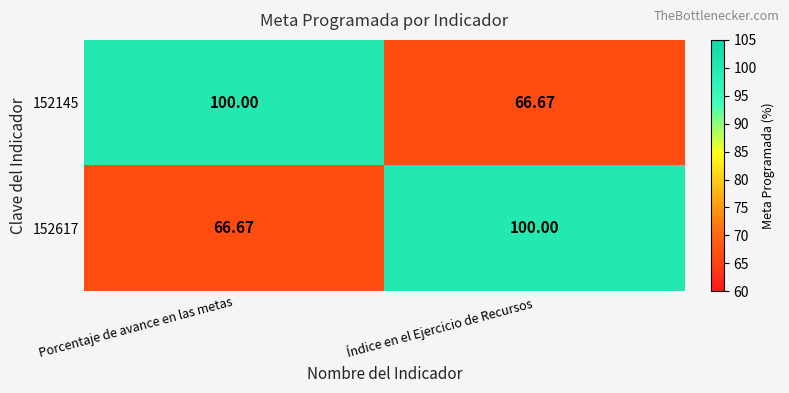

Which category has the lowest value in the 152617 series?

Porcentaje de avance en las metas